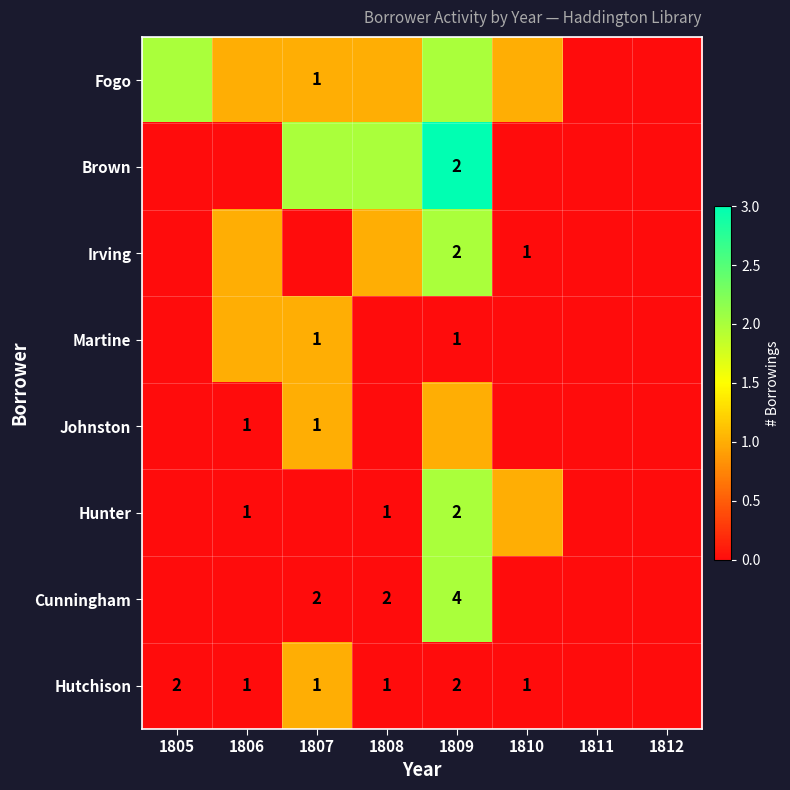

What is the highest value of the Fogo series?

2